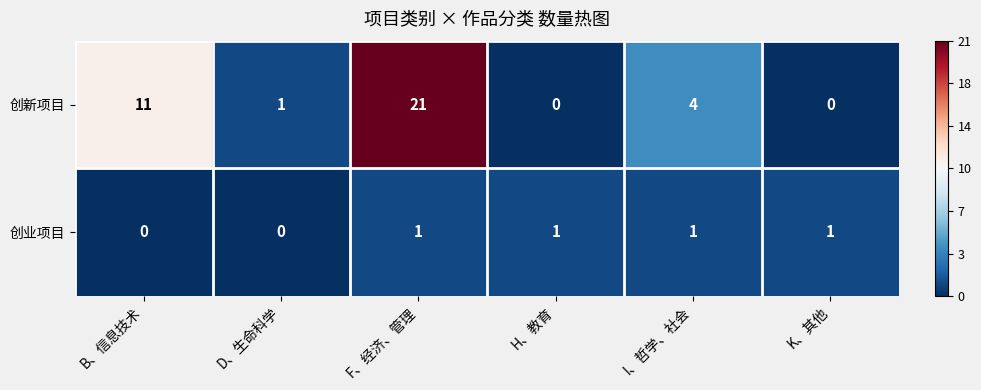

Which series changed the most between F、经济、管理 and I、哲学、社会?

创新项目